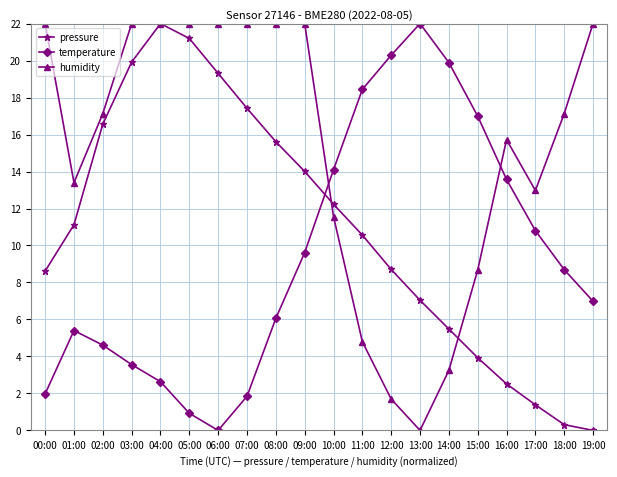

What is the total value across all series at 05:00?

44.1